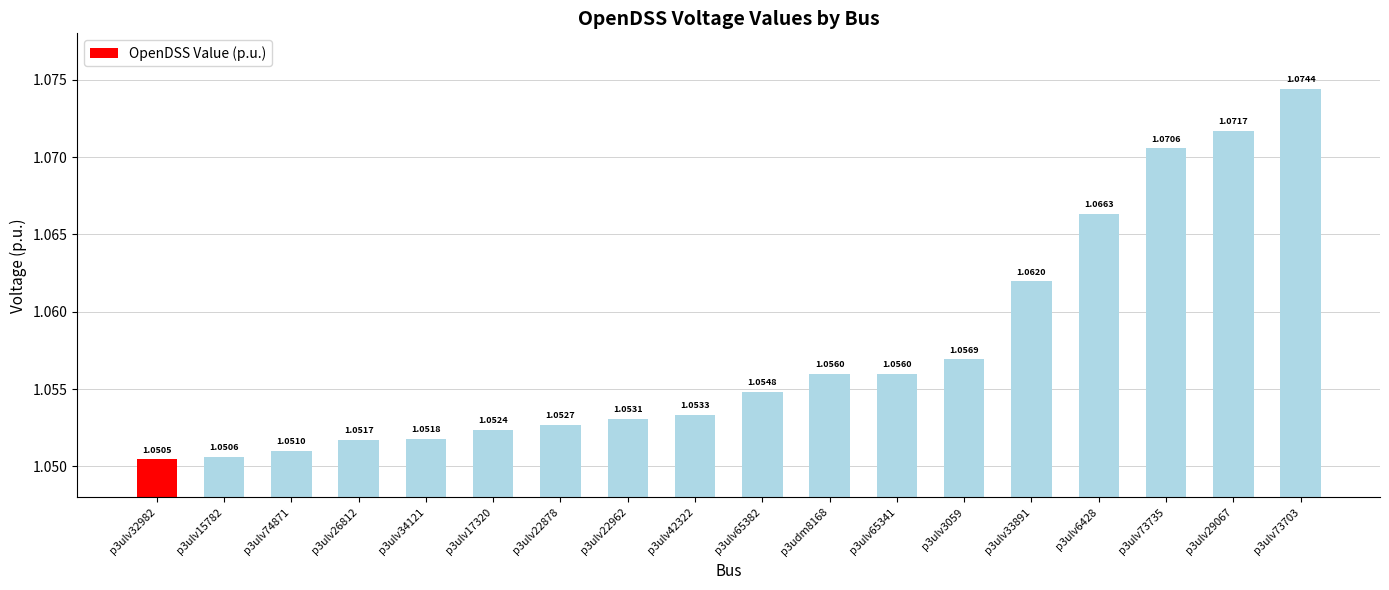

At which label is the value closest to 1?

p3ulv32982